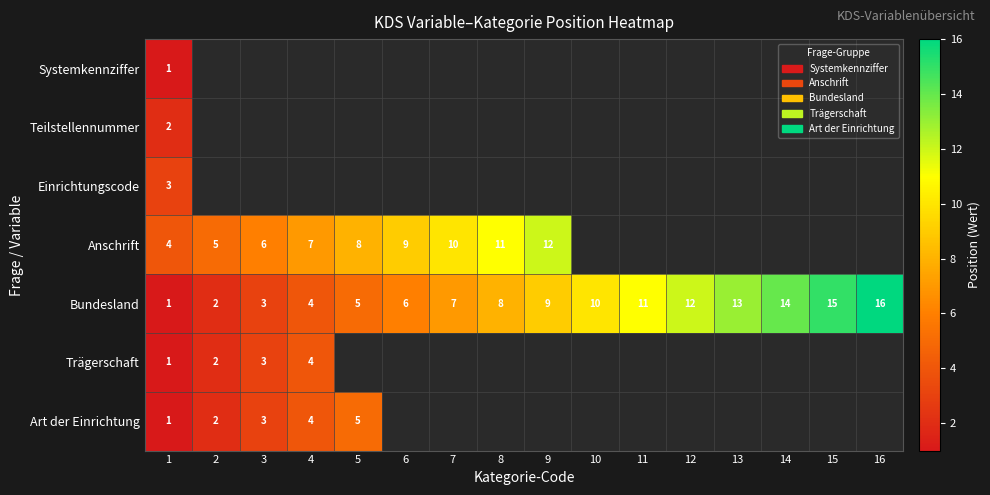

Is it true that Bundesland equals 6 at 6?

True